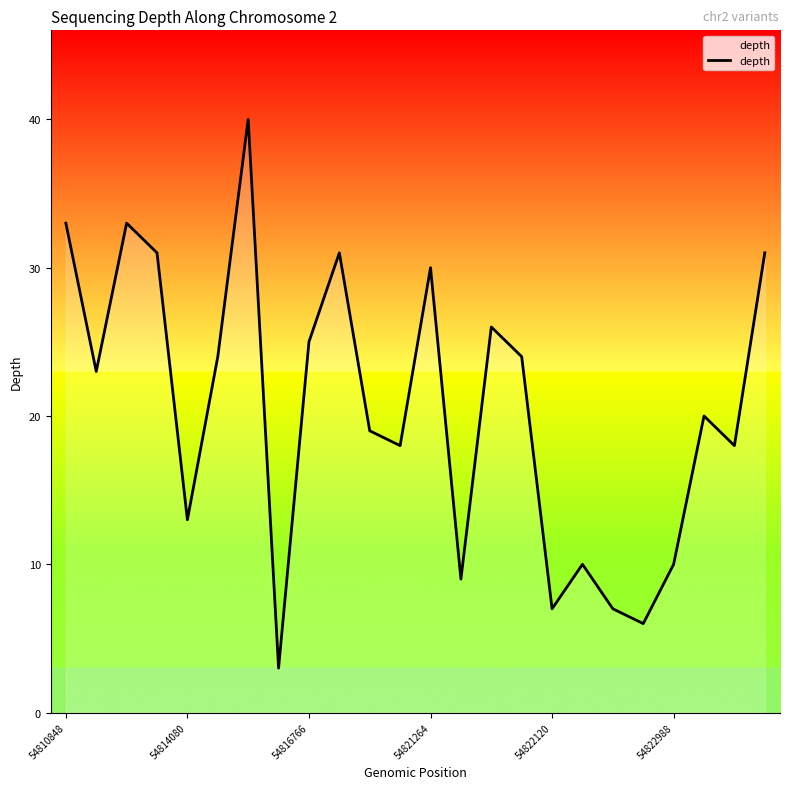

What is the difference between the maximum and minimum values?

37